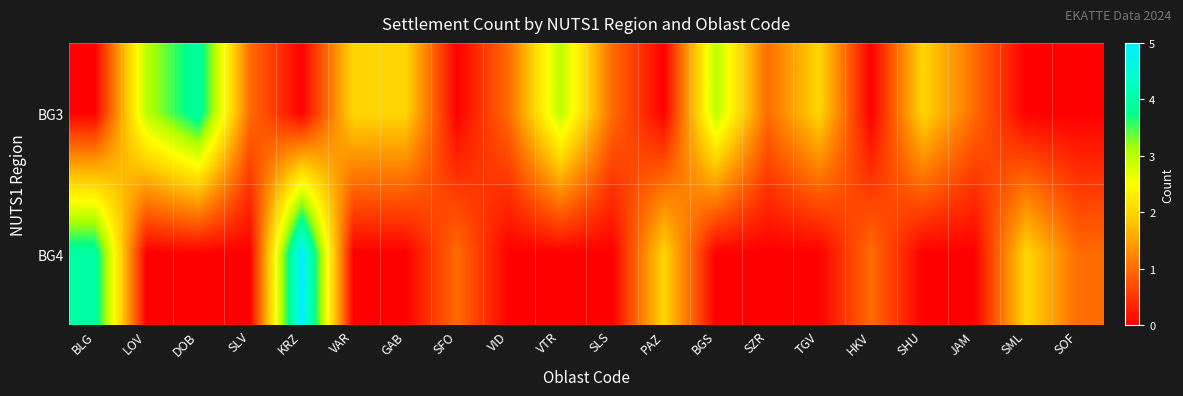

Reading left to right, list all the values displayed in this chart.

BG3: BLG=0	LOV=3	DOB=4	SLV=1	KRZ=0	VAR=2	GAB=2	SFO=0	VID=1	VTR=3	SLS=1	PAZ=0	BGS=3	SZR=1	TGV=2	HKV=0	SHU=2	JAM=1	SML=0	SOF=0
BG4: BLG=4	LOV=0	DOB=0	SLV=0	KRZ=5	VAR=0	GAB=0	SFO=1	VID=0	VTR=0	SLS=0	PAZ=2	BGS=0	SZR=0	TGV=0	HKV=1	SHU=0	JAM=0	SML=2	SOF=1